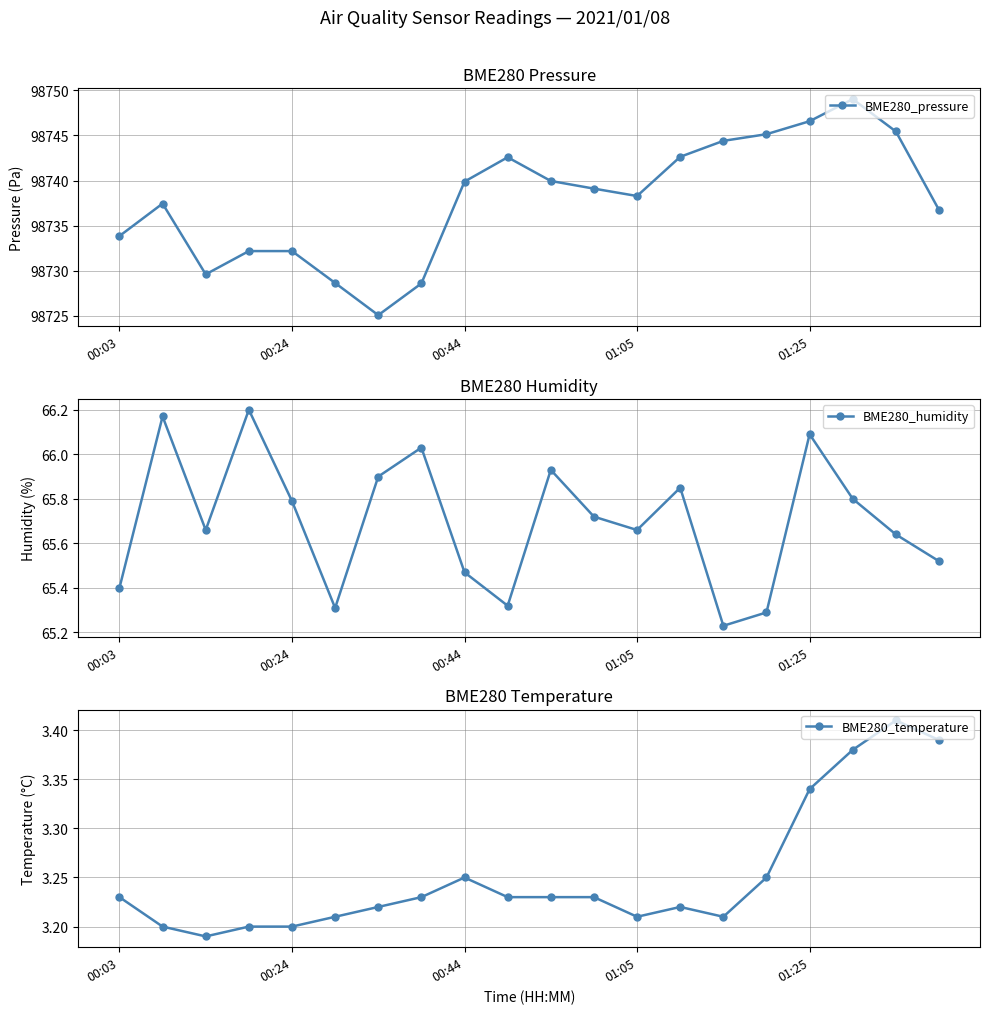

At which category is the sum across all series the highest?

17